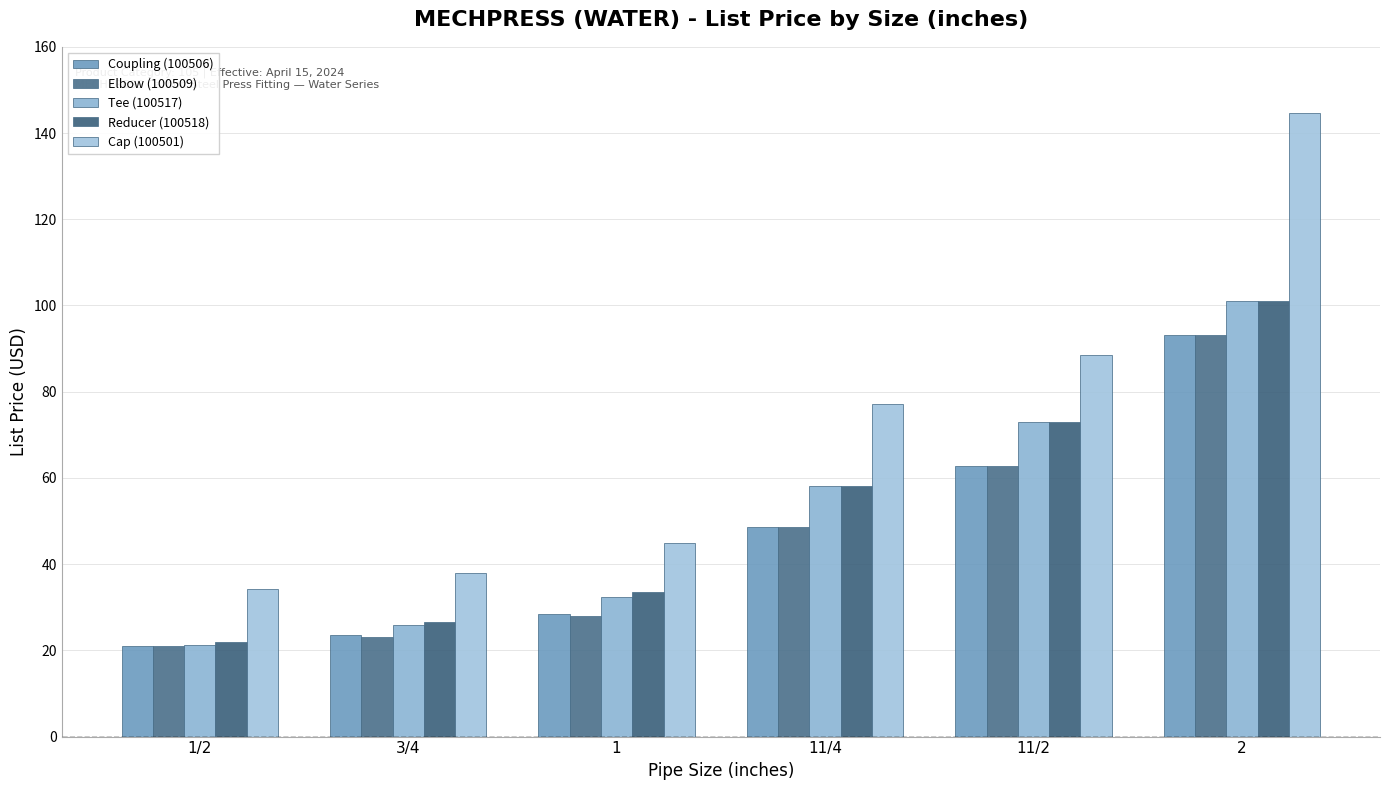

What are all the series names shown in the legend?

Coupling (100506), Elbow (100509), Tee (100517), Reducer (100518), Cap (100501)